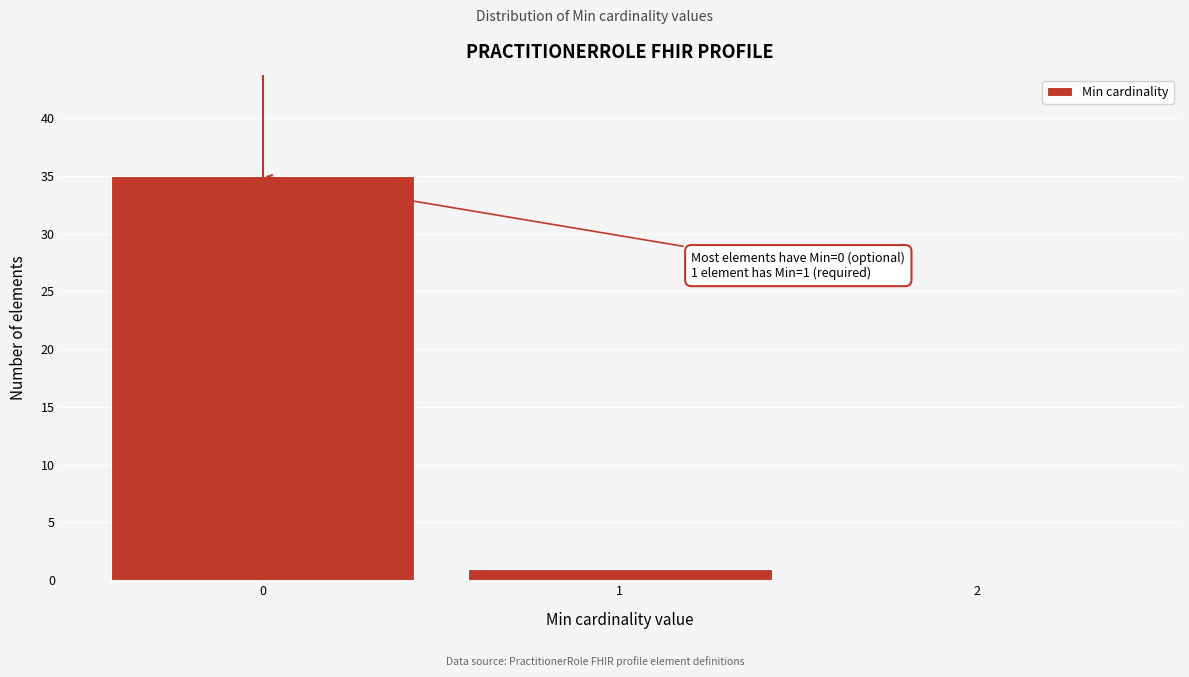

Over which range of the x-axis is the bar tallest?

-0.5 to 0.5